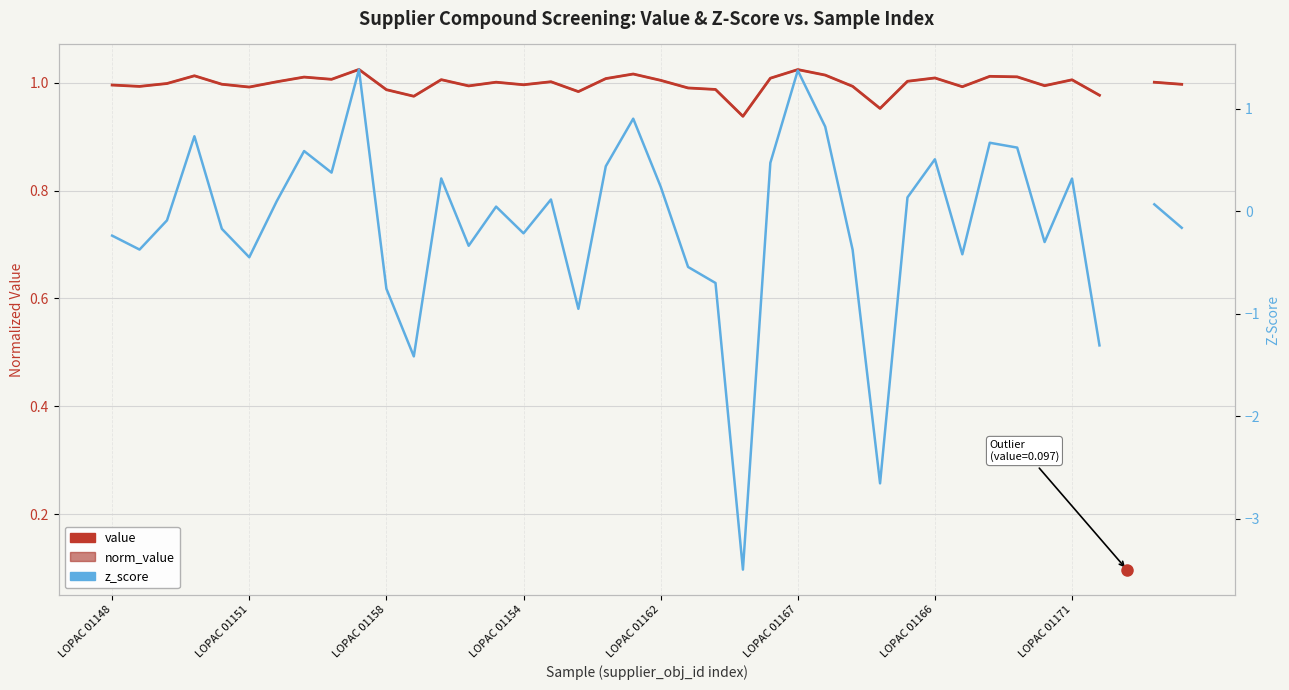

Between 28 and 34, which series saw the biggest shift?

z_score